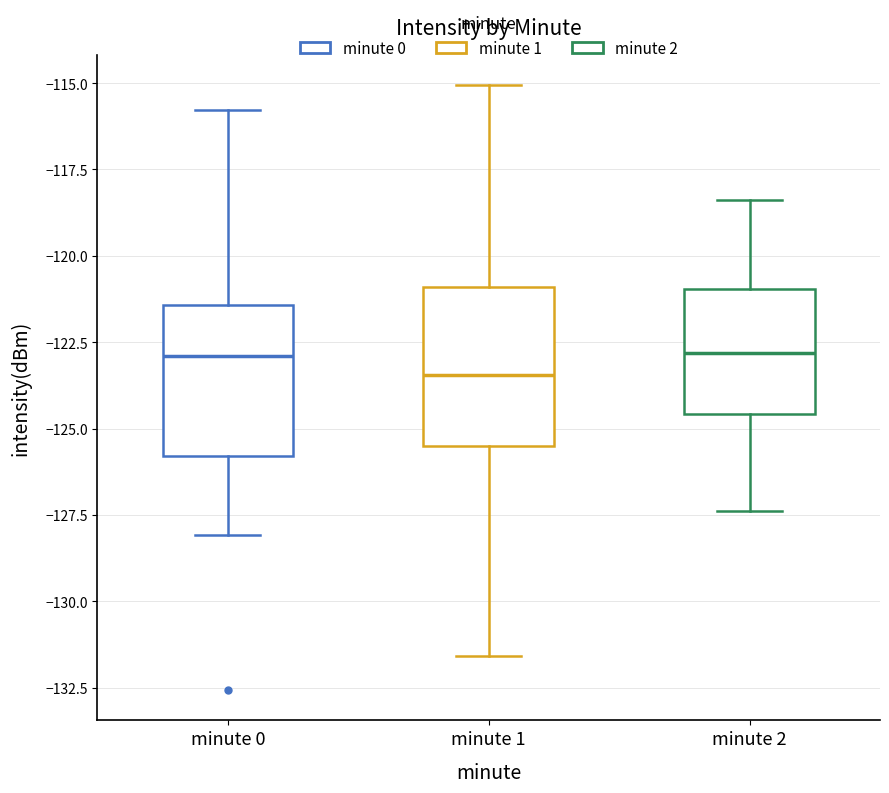

Reading left to right, read every box against the y-axis: the position of its median line, the range the box covers, and the ends of its whiskers. The values are not printed on the chart, so give them approximately, as read against the axis.

minute 0: median -123.0, box -126.0 to -121.5, whiskers -128.0 to -116.0
minute 1: median -123.5, box -125.5 to -121.0, whiskers -131.5 to -115.0
minute 2: median -123.0, box -124.5 to -121.0, whiskers -127.5 to -118.5